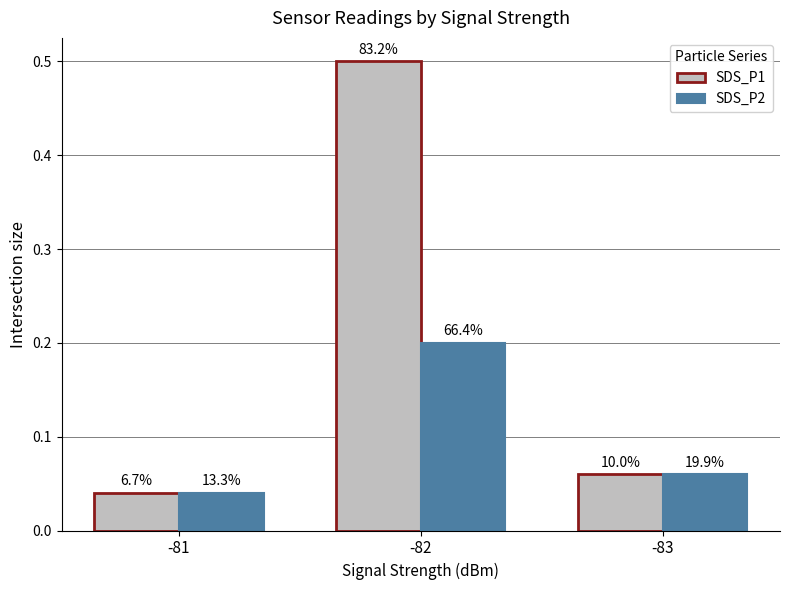

Is the value of SDS_P1 at -81 greater than the value of SDS_P2 at -83?

No